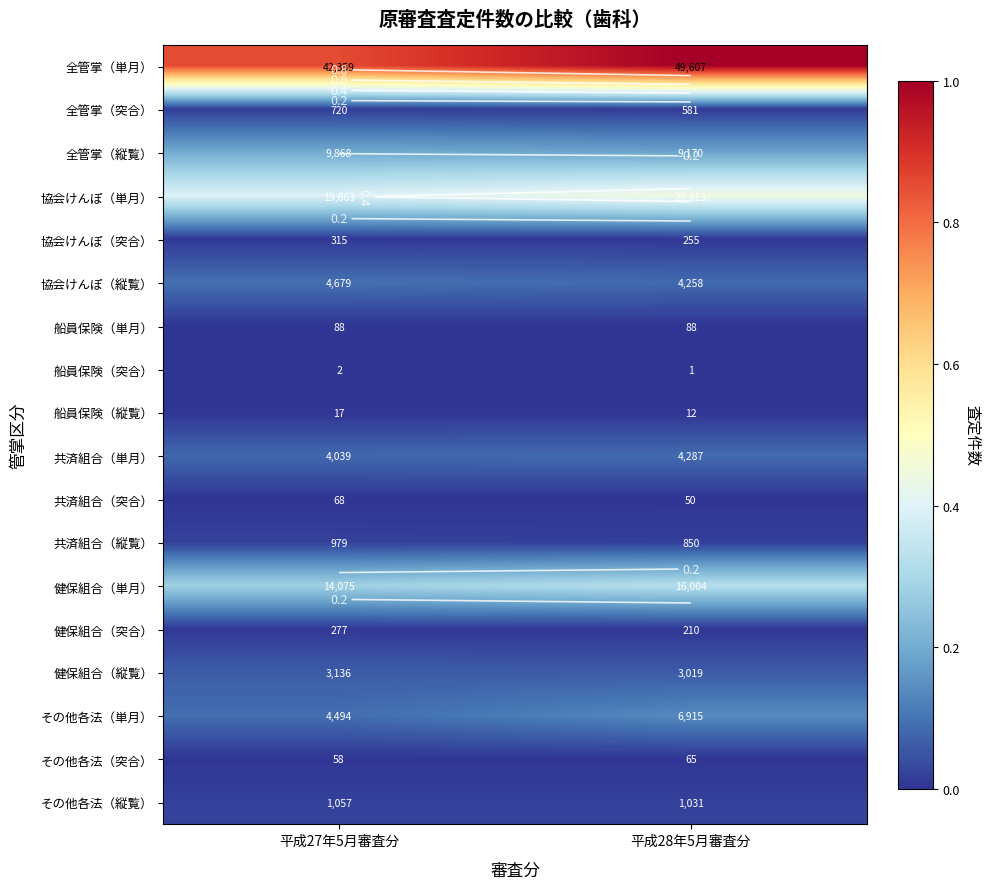

Which label corresponds to the largest value in the chart?

平成28年5月審査分